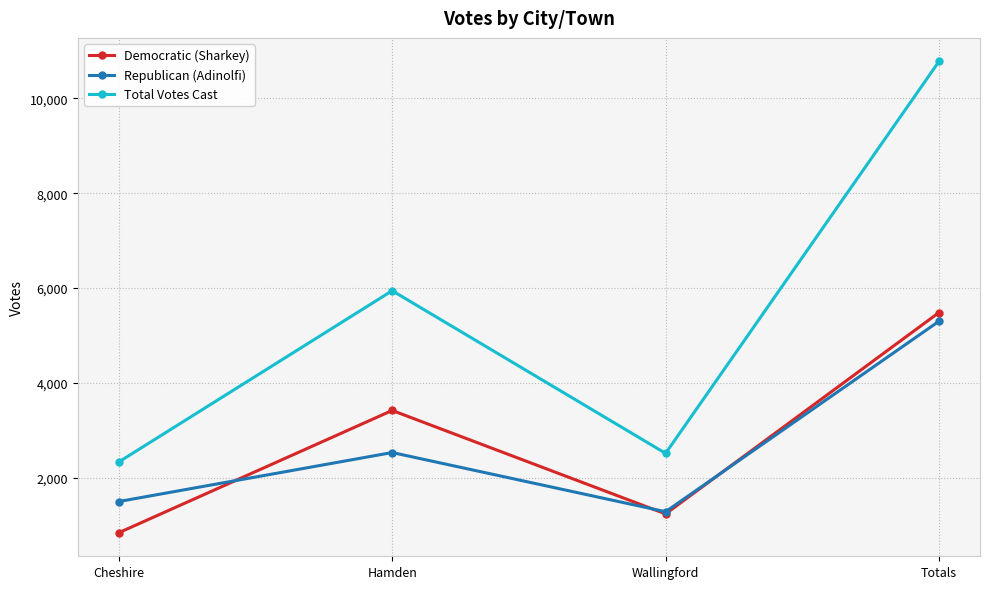

True or false: Republican (Adinolfi) has more than 1 interior local peaks.

False